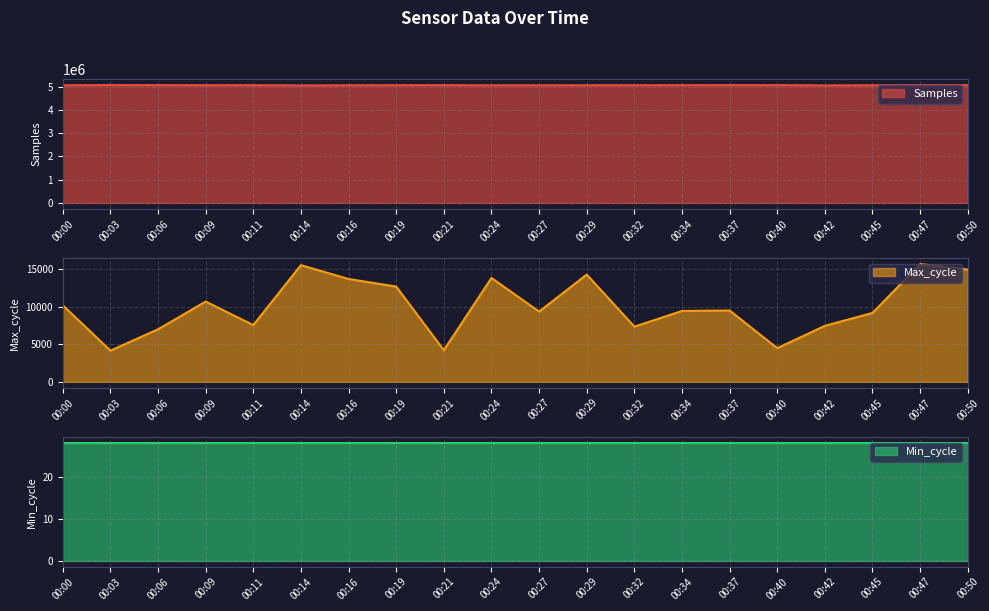

The Max_cycle series shows 9484 at 00:37. True or false?

True